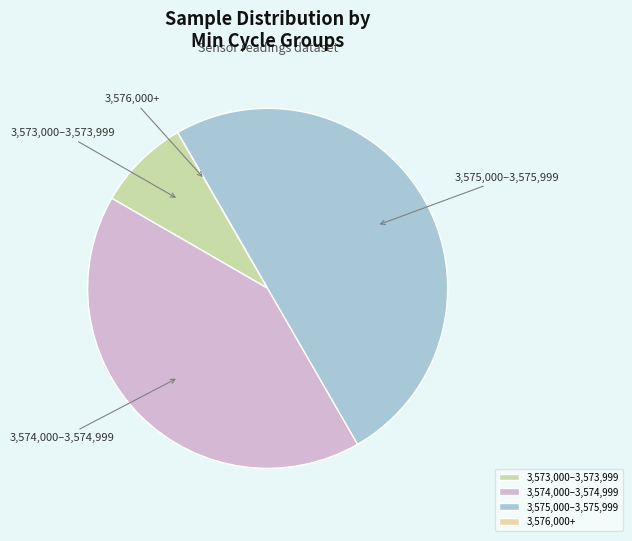

Which category has the biggest portion of the pie?

3,575,000–3,575,999